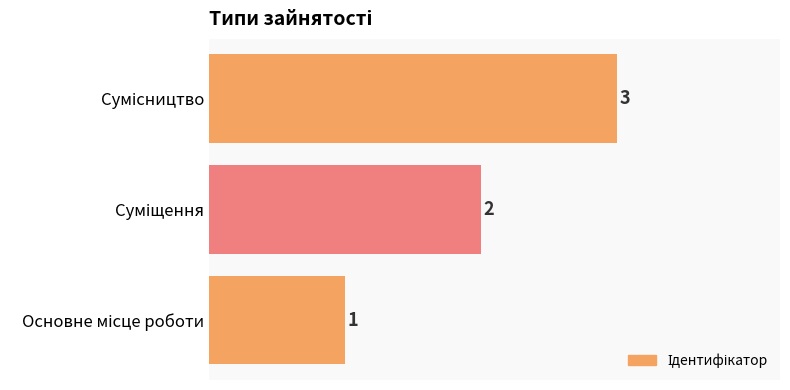

What is the sum of all values?

6